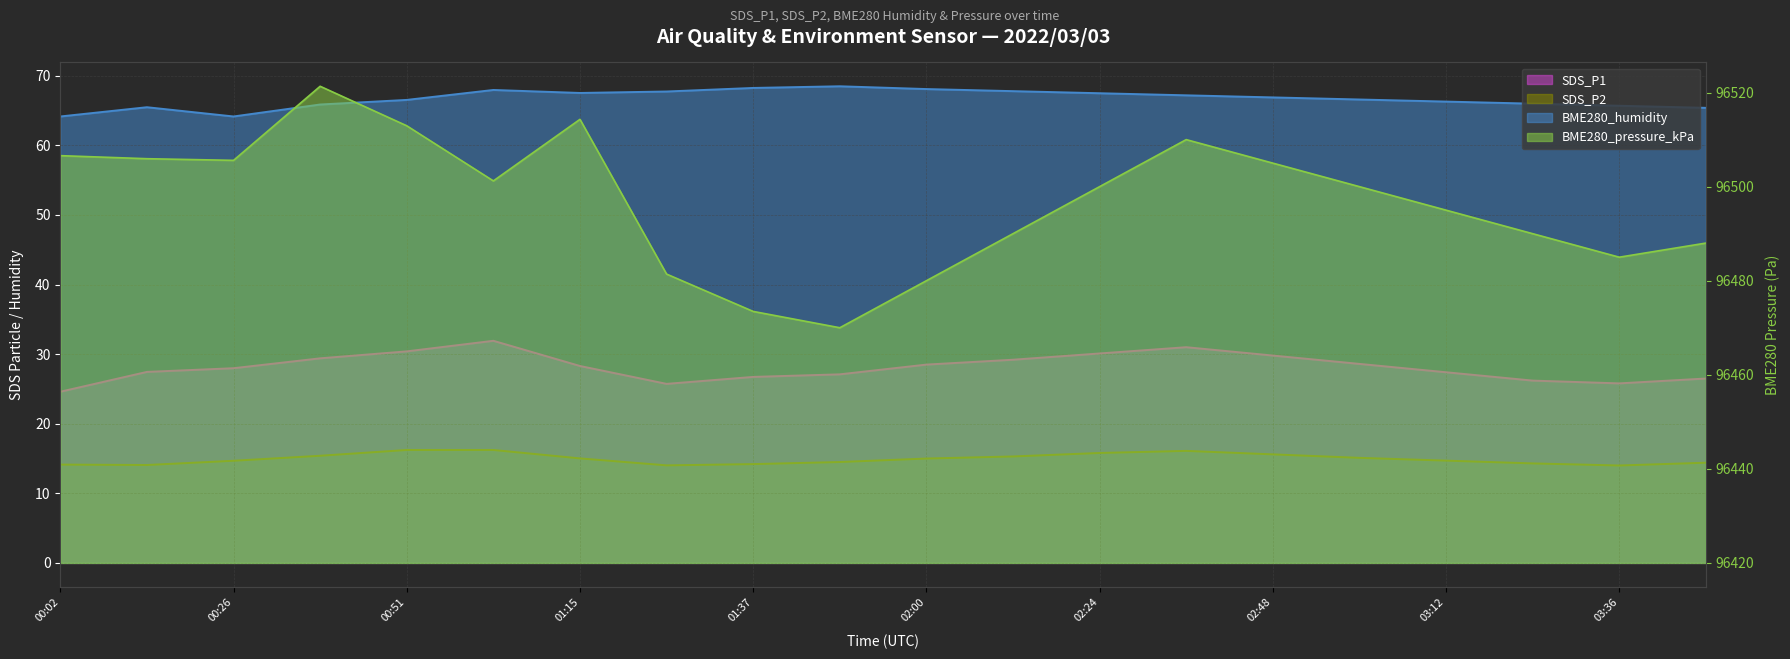

Which series has the largest range (max minus min)?

BME280_pressure_kPa